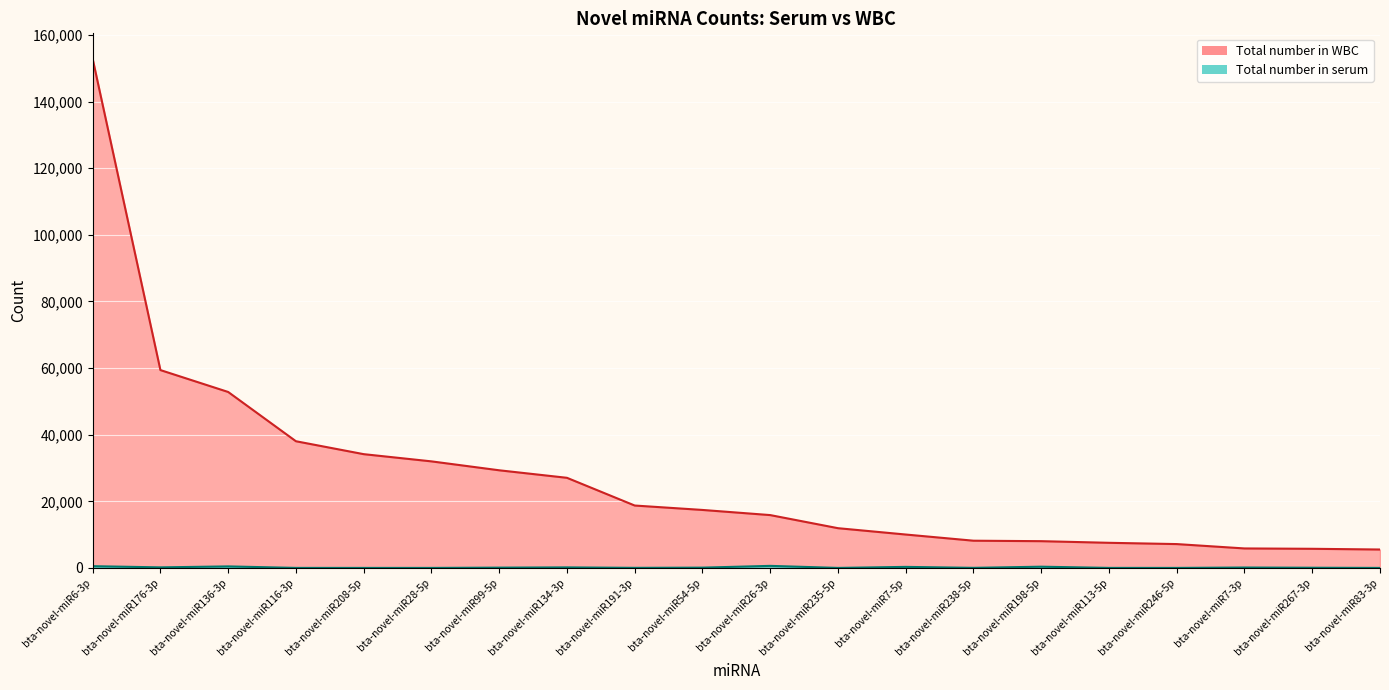

What is the label of the 5th point from the right?

bta-novel-miR113-5p